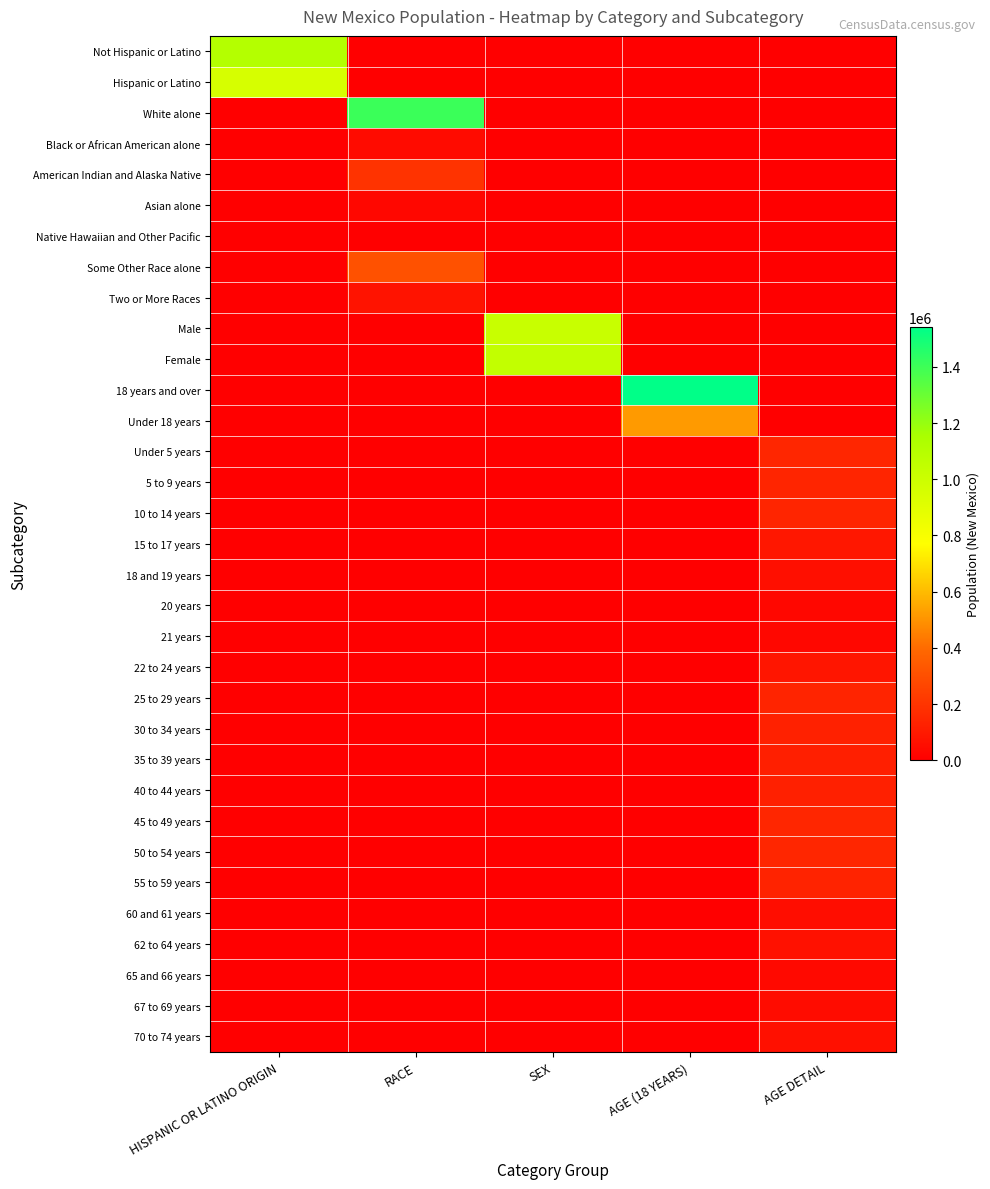

Reading left to right, extract all data points from this chart.

Not Hispanic or Latino: HISPANIC OR LATINO ORIGIN=1105776	RACE=0	SEX=0	AGE (18 YEARS)=0	AGE DETAIL=0
Hispanic or Latino: HISPANIC OR LATINO ORIGIN=953403	RACE=0	SEX=0	AGE (18 YEARS)=0	AGE DETAIL=0
White alone: HISPANIC OR LATINO ORIGIN=0	RACE=1407876	SEX=0	AGE (18 YEARS)=0	AGE DETAIL=0
Black or African American alone: HISPANIC OR LATINO ORIGIN=0	RACE=42550	SEX=0	AGE (18 YEARS)=0	AGE DETAIL=0
American Indian and Alaska Native: HISPANIC OR LATINO ORIGIN=0	RACE=193222	SEX=0	AGE (18 YEARS)=0	AGE DETAIL=0
Asian alone: HISPANIC OR LATINO ORIGIN=0	RACE=28208	SEX=0	AGE (18 YEARS)=0	AGE DETAIL=0
Native Hawaiian and Other Pacific: HISPANIC OR LATINO ORIGIN=0	RACE=1810	SEX=0	AGE (18 YEARS)=0	AGE DETAIL=0
Some Other Race alone: HISPANIC OR LATINO ORIGIN=0	RACE=308503	SEX=0	AGE (18 YEARS)=0	AGE DETAIL=0
Two or More Races: HISPANIC OR LATINO ORIGIN=0	RACE=77010	SEX=0	AGE (18 YEARS)=0	AGE DETAIL=0
Male: HISPANIC OR LATINO ORIGIN=0	RACE=0	SEX=1017421	AGE (18 YEARS)=0	AGE DETAIL=0
Female: HISPANIC OR LATINO ORIGIN=0	RACE=0	SEX=1041758	AGE (18 YEARS)=0	AGE DETAIL=0
18 years and over: HISPANIC OR LATINO ORIGIN=0	RACE=0	SEX=0	AGE (18 YEARS)=1540507	AGE DETAIL=0
Under 18 years: HISPANIC OR LATINO ORIGIN=0	RACE=0	SEX=0	AGE (18 YEARS)=518672	AGE DETAIL=0
Under 5 years: HISPANIC OR LATINO ORIGIN=0	RACE=0	SEX=0	AGE (18 YEARS)=0	AGE DETAIL=144981
5 to 9 years: HISPANIC OR LATINO ORIGIN=0	RACE=0	SEX=0	AGE (18 YEARS)=0	AGE DETAIL=143308
10 to 14 years: HISPANIC OR LATINO ORIGIN=0	RACE=0	SEX=0	AGE (18 YEARS)=0	AGE DETAIL=141691
15 to 17 years: HISPANIC OR LATINO ORIGIN=0	RACE=0	SEX=0	AGE (18 YEARS)=0	AGE DETAIL=88692
18 and 19 years: HISPANIC OR LATINO ORIGIN=0	RACE=0	SEX=0	AGE (18 YEARS)=0	AGE DETAIL=61169
20 years: HISPANIC OR LATINO ORIGIN=0	RACE=0	SEX=0	AGE (18 YEARS)=0	AGE DETAIL=29935
21 years: HISPANIC OR LATINO ORIGIN=0	RACE=0	SEX=0	AGE (18 YEARS)=0	AGE DETAIL=28237
22 to 24 years: HISPANIC OR LATINO ORIGIN=0	RACE=0	SEX=0	AGE (18 YEARS)=0	AGE DETAIL=84198
25 to 29 years: HISPANIC OR LATINO ORIGIN=0	RACE=0	SEX=0	AGE (18 YEARS)=0	AGE DETAIL=139678
30 to 34 years: HISPANIC OR LATINO ORIGIN=0	RACE=0	SEX=0	AGE (18 YEARS)=0	AGE DETAIL=127567
35 to 39 years: HISPANIC OR LATINO ORIGIN=0	RACE=0	SEX=0	AGE (18 YEARS)=0	AGE DETAIL=123303
40 to 44 years: HISPANIC OR LATINO ORIGIN=0	RACE=0	SEX=0	AGE (18 YEARS)=0	AGE DETAIL=125220
45 to 49 years: HISPANIC OR LATINO ORIGIN=0	RACE=0	SEX=0	AGE (18 YEARS)=0	AGE DETAIL=144839
50 to 54 years: HISPANIC OR LATINO ORIGIN=0	RACE=0	SEX=0	AGE (18 YEARS)=0	AGE DETAIL=147170
55 to 59 years: HISPANIC OR LATINO ORIGIN=0	RACE=0	SEX=0	AGE (18 YEARS)=0	AGE DETAIL=136799
60 and 61 years: HISPANIC OR LATINO ORIGIN=0	RACE=0	SEX=0	AGE (18 YEARS)=0	AGE DETAIL=51238
62 to 64 years: HISPANIC OR LATINO ORIGIN=0	RACE=0	SEX=0	AGE (18 YEARS)=0	AGE DETAIL=68899
65 and 66 years: HISPANIC OR LATINO ORIGIN=0	RACE=0	SEX=0	AGE (18 YEARS)=0	AGE DETAIL=37921
67 to 69 years: HISPANIC OR LATINO ORIGIN=0	RACE=0	SEX=0	AGE (18 YEARS)=0	AGE DETAIL=49969
70 to 74 years: HISPANIC OR LATINO ORIGIN=0	RACE=0	SEX=0	AGE (18 YEARS)=0	AGE DETAIL=65904